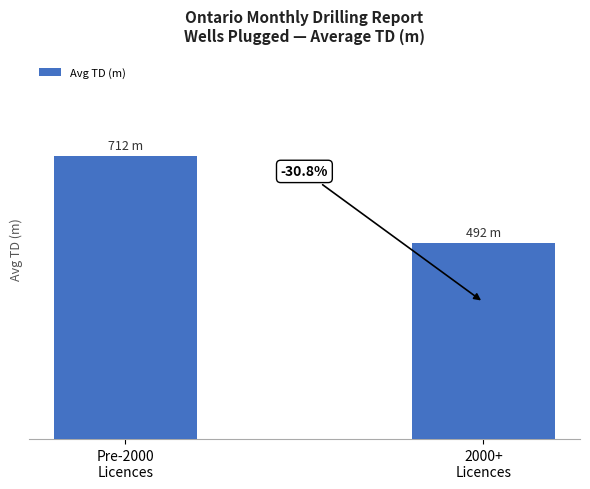

Are the bars horizontal?

No